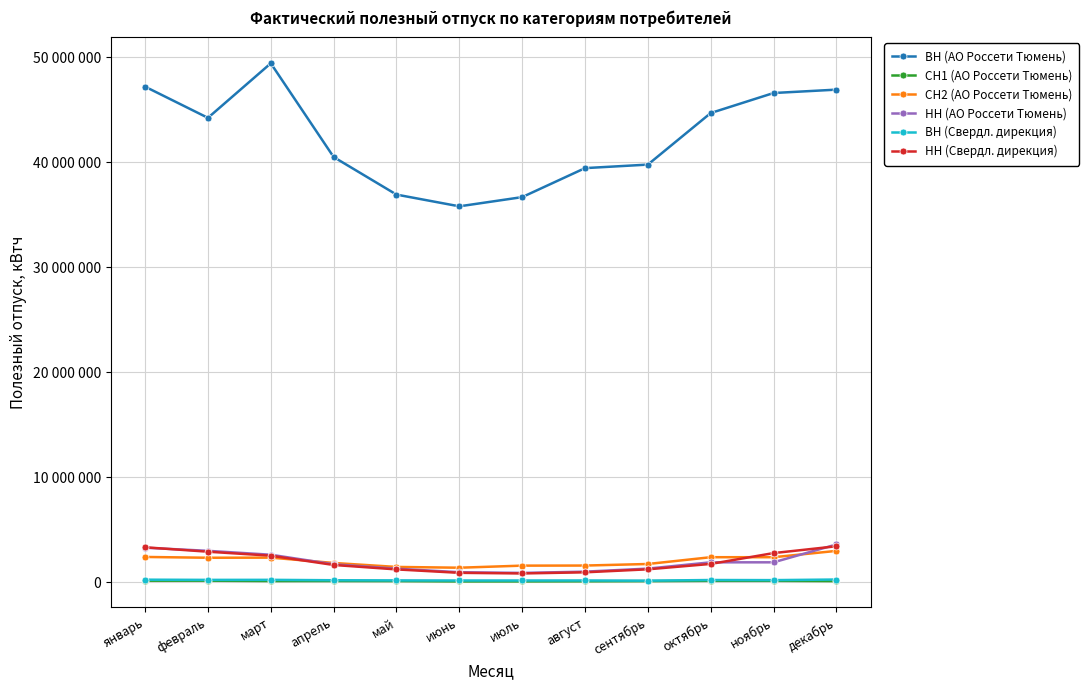

In НН (АО Россети Тюмень), how many points are lower than both neighbors (excluding endpoints)?

1